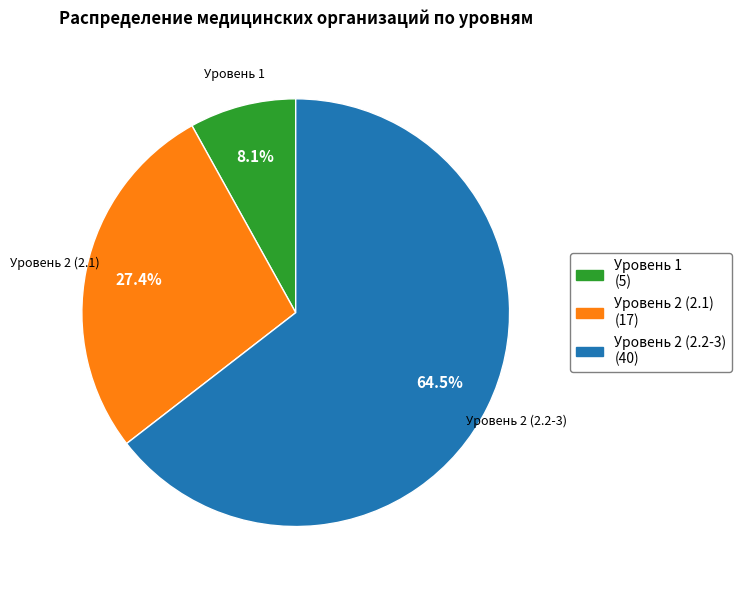

Which has a higher value, Уровень 2 (2.1) or Уровень 1?

Уровень 2 (2.1)